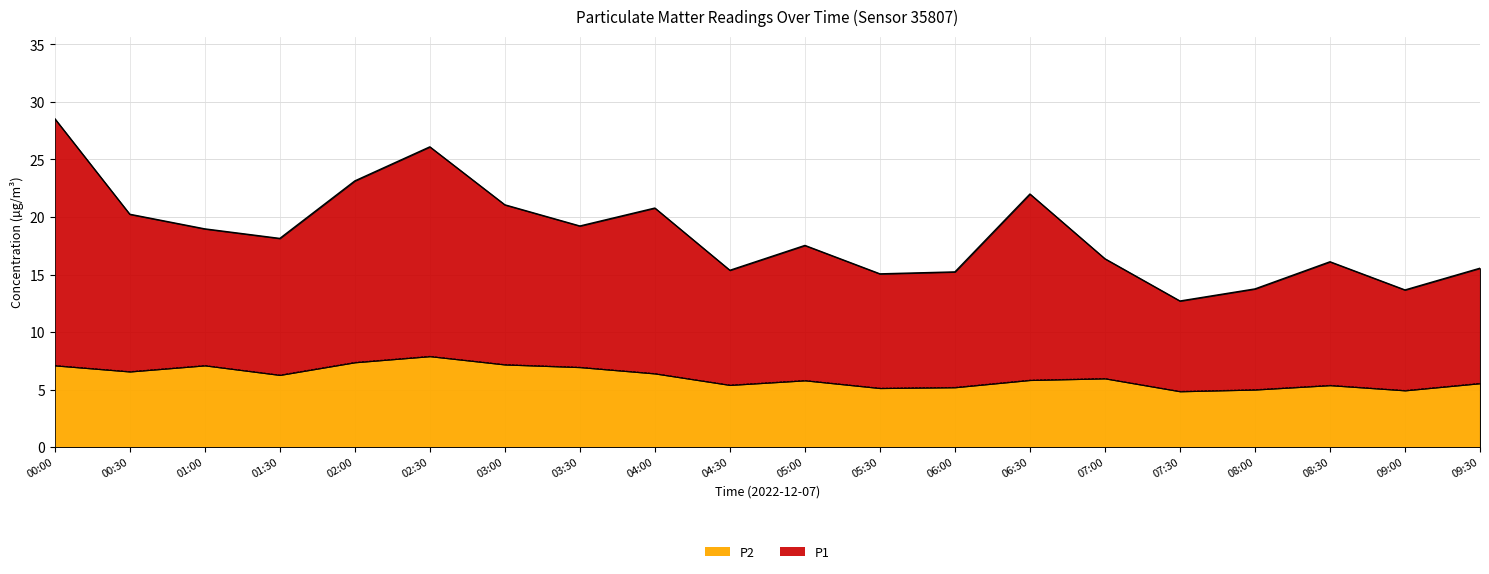

What is the value of the P1 point at the 12th from the left?

15.1